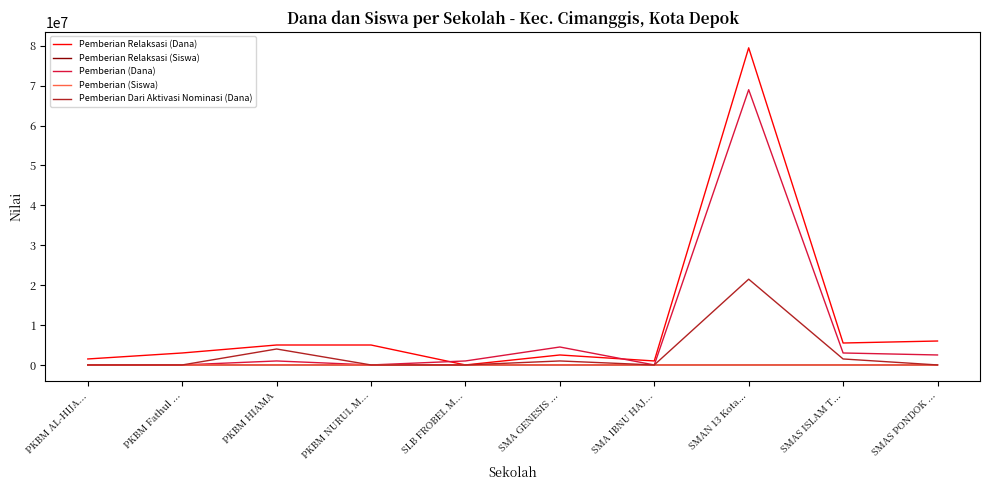

What is the difference between the Pemberian (Siswa) values at PKBM HIAMA and SMAN 13 Kota...?

90